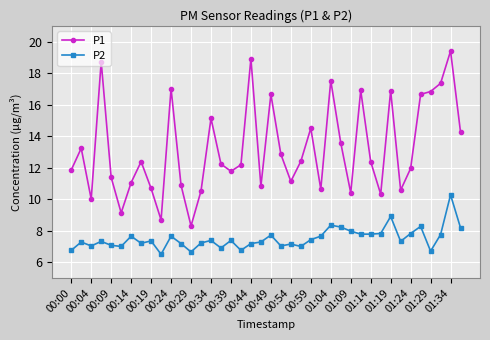

How many series are shown in this chart?

2